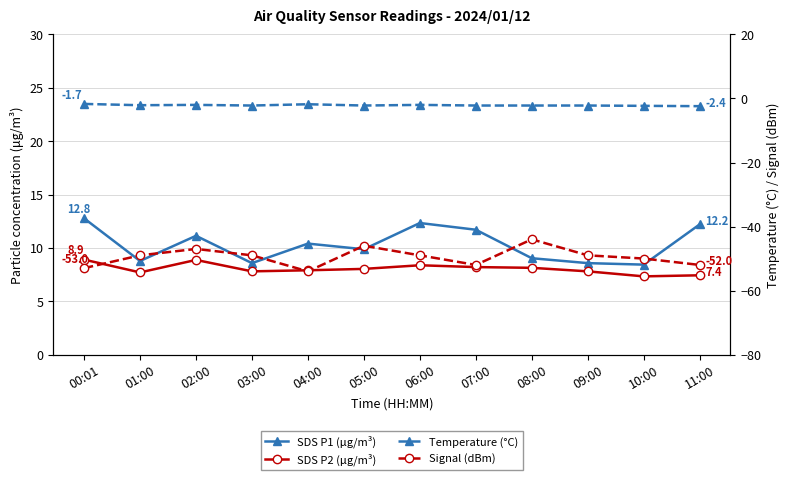

At how many categories does at least one series exceed -15?

12